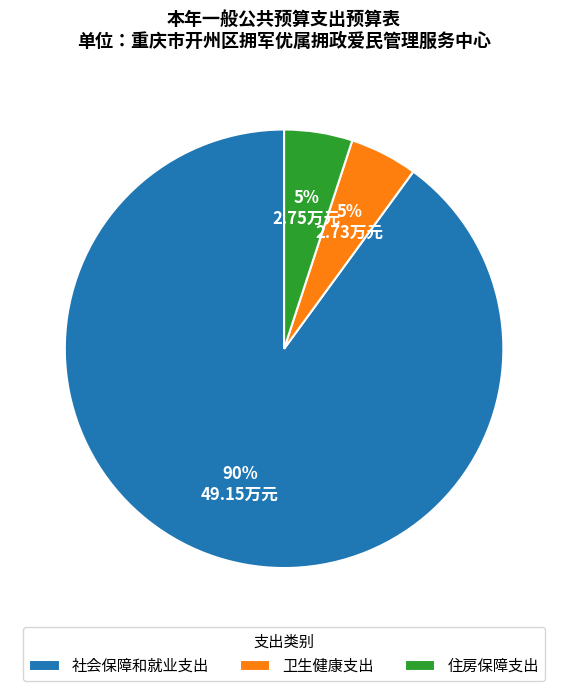

The 社会保障和就业支出 slice represents 80% of the pie. True or false?

False